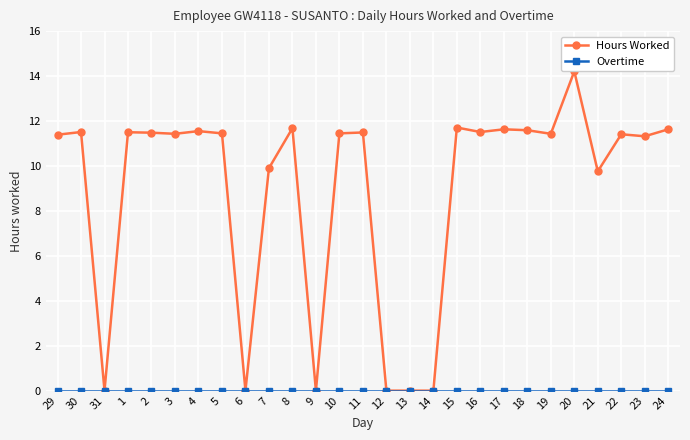

What is the label of the 2nd point from the left?

30